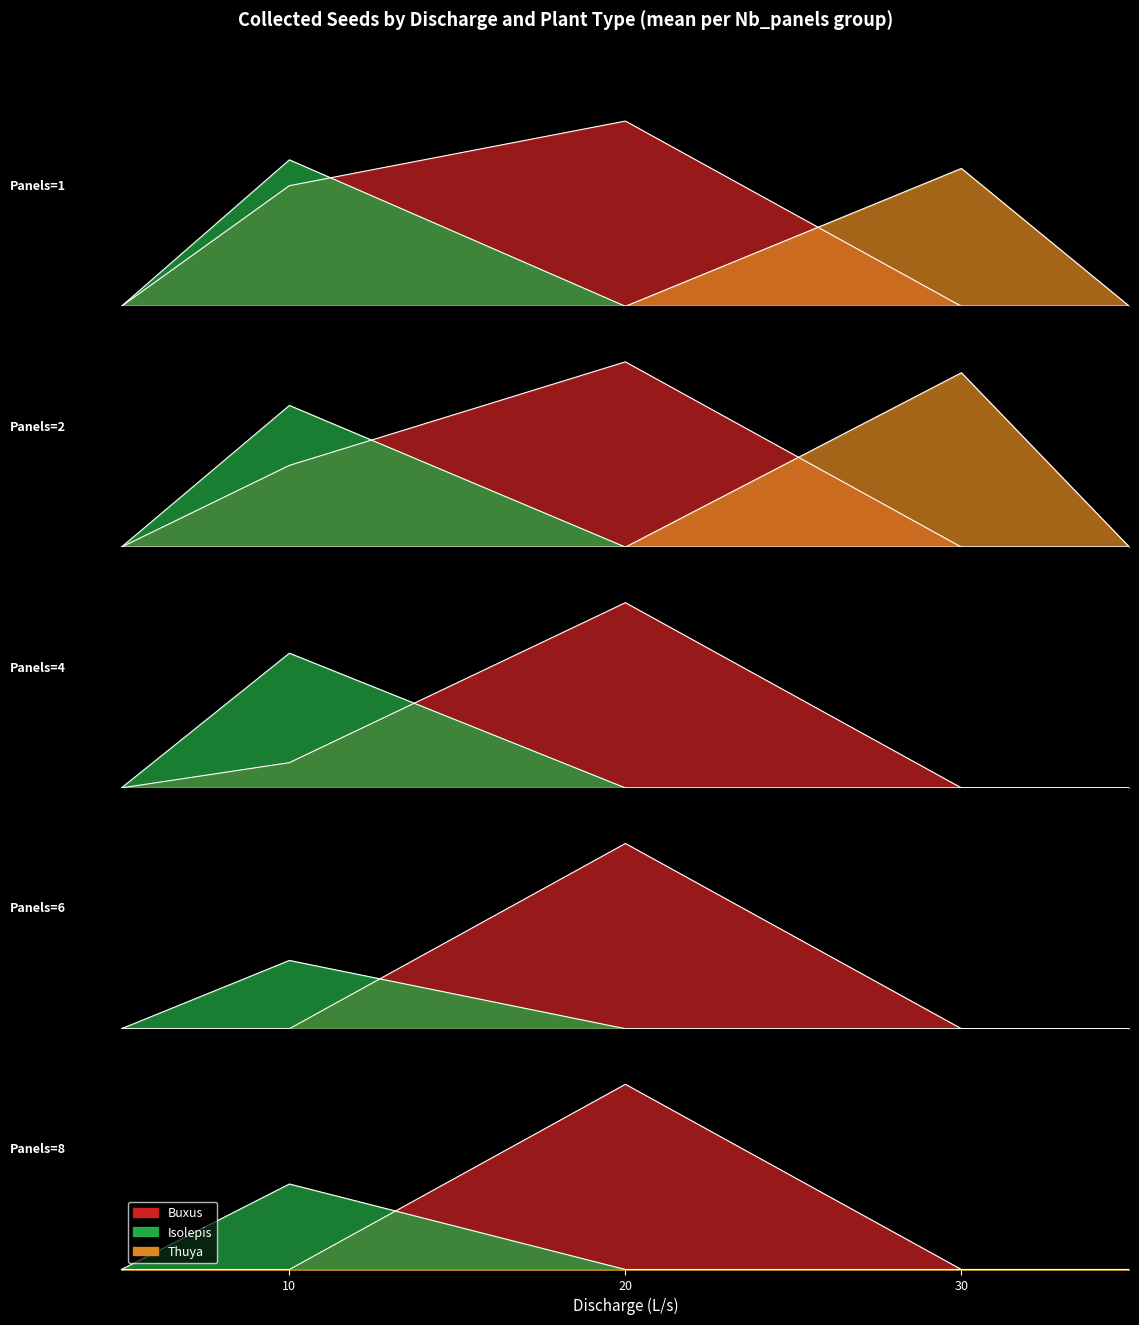

In Isolepis, how many points are higher than both neighbors (excluding endpoints)?

1